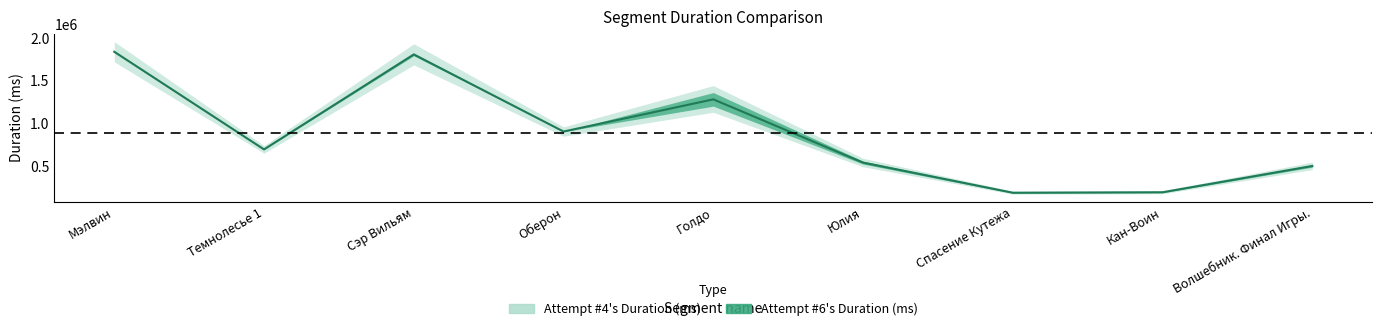

List the labels in order of value, largest first.

Мэлвин, Сэр Вильям, Голдо, Оберон, Темнолесье 1, Юлия, Волшебник. Финал Игры., Кан-Воин, Спасение Кутежа